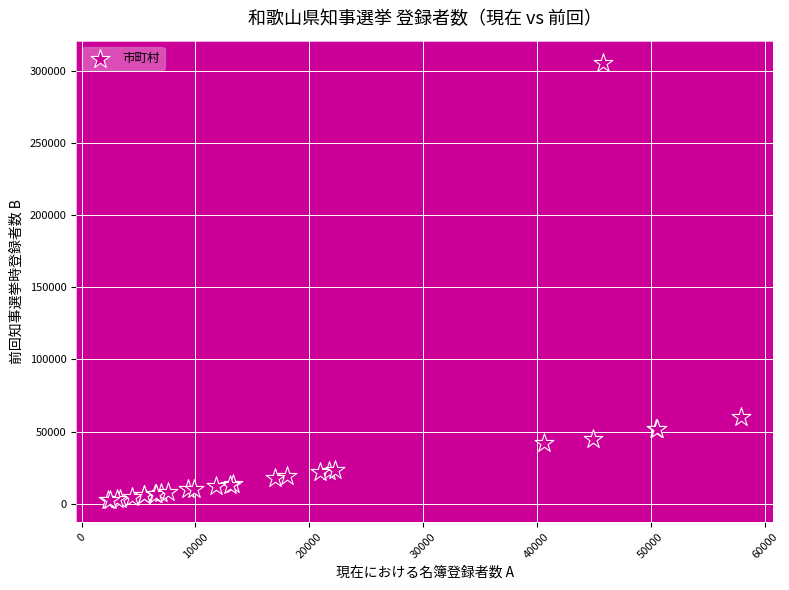

What Y value in the scatter plot is closest to 154284?

60280